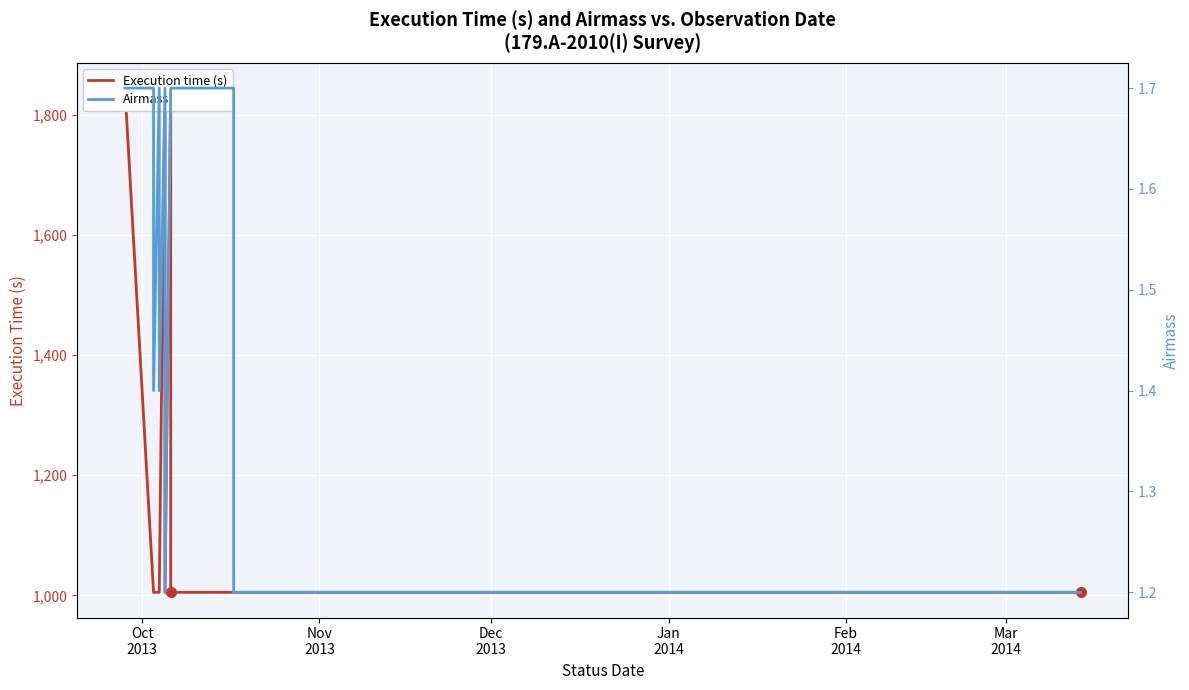

How many values in the Execution time (s) series exceed 1005?

10